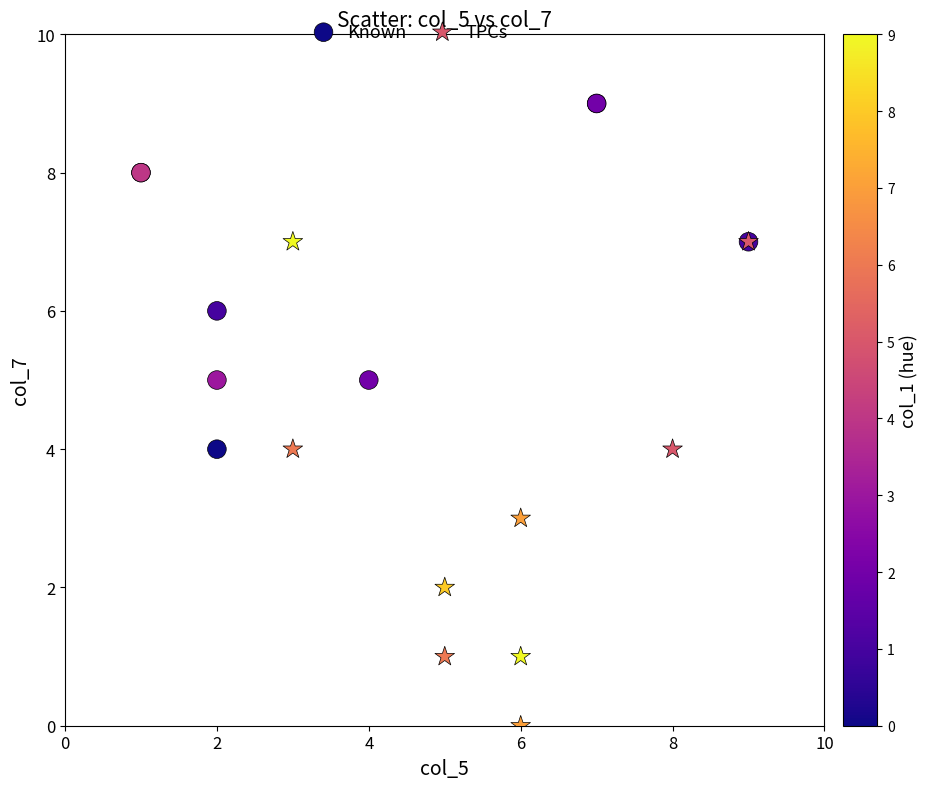

Which series reaches the minimum Y coordinate?

TPCs